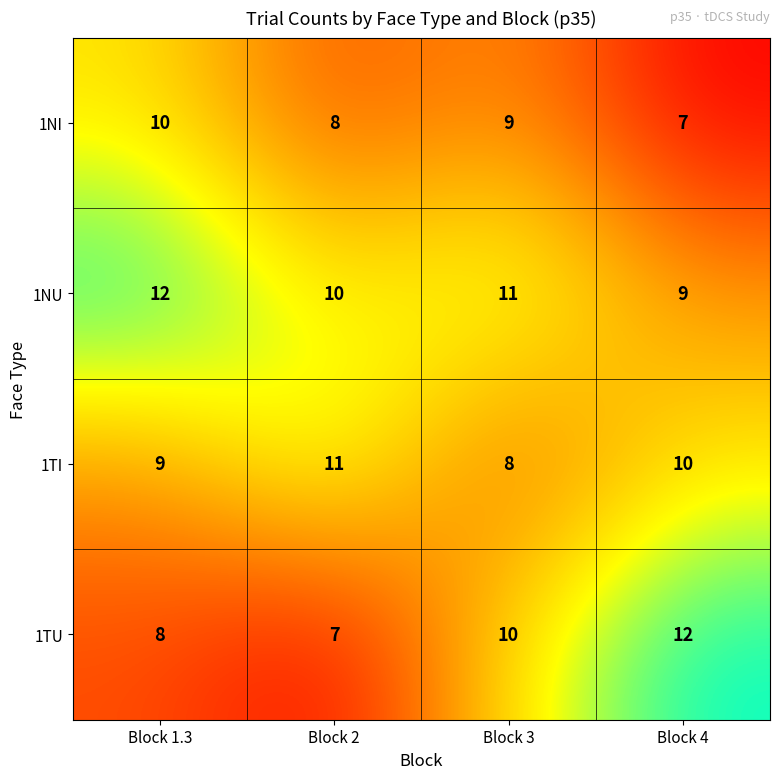

What is the spread (max minus min) of values at Block 1.3?

4